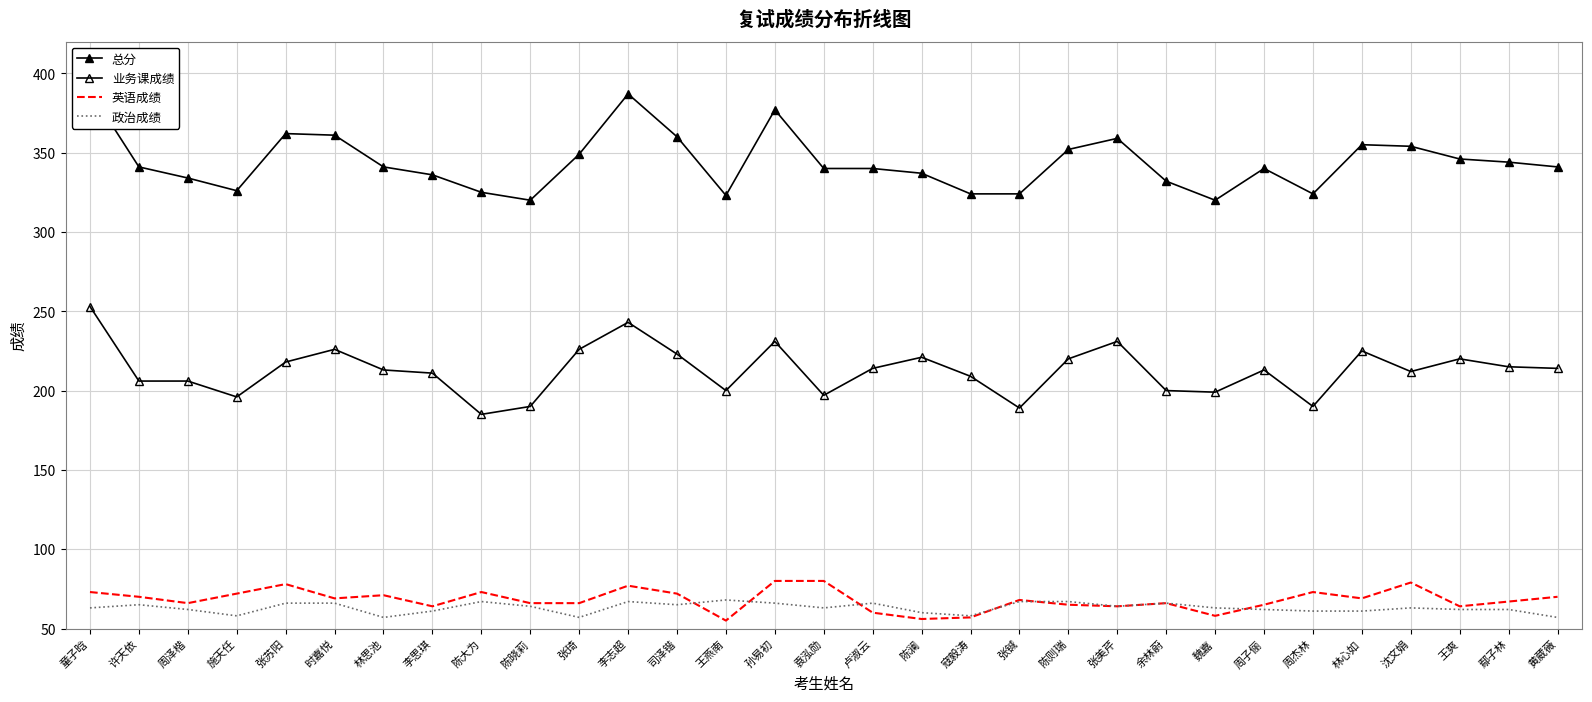

What is the difference between the second highest and minimum values in the 业务课成绩 series?

58